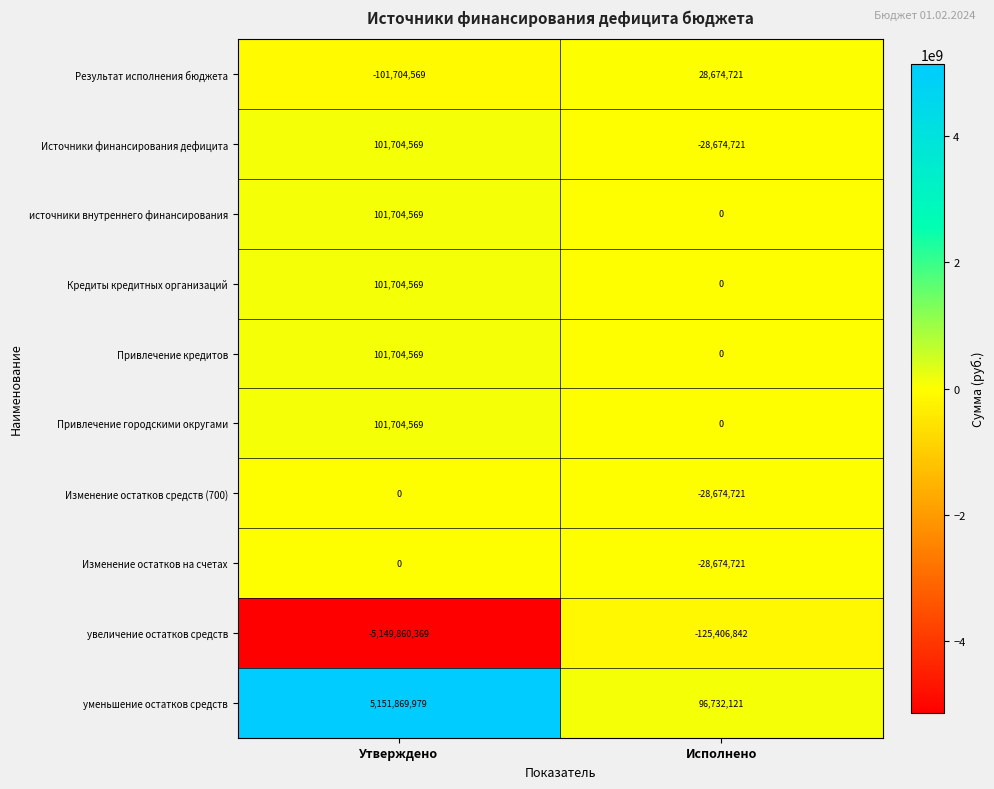

The Привлечение городскими округами series shows 101704569 at Утверждено. True or false?

True